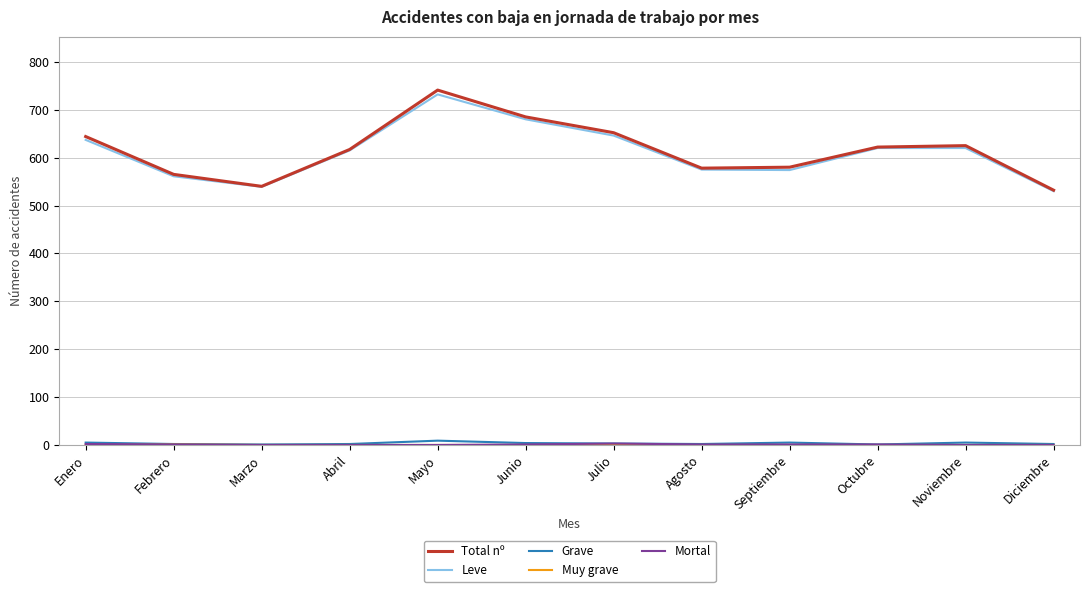

True or false: Total nº and Grave cross at least once.

False